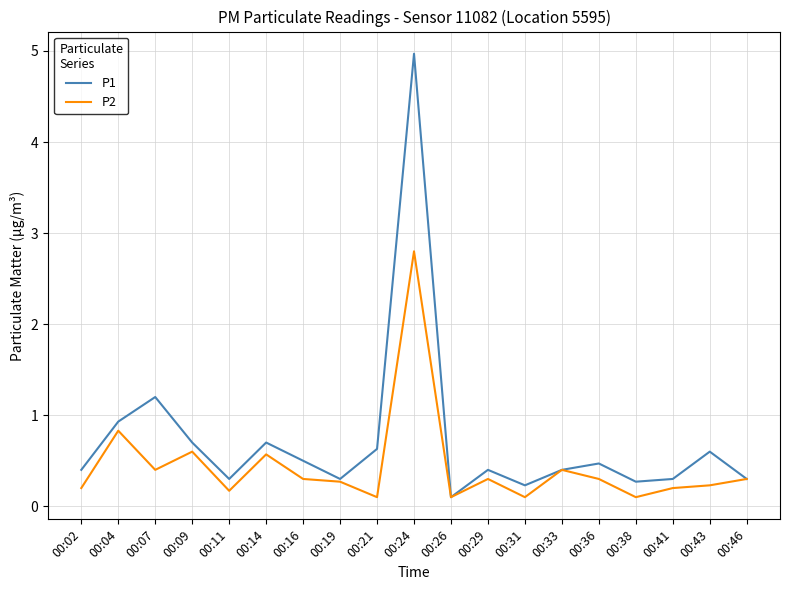

Rank the series by their maximum value, from highest to lowest.

P1, P2